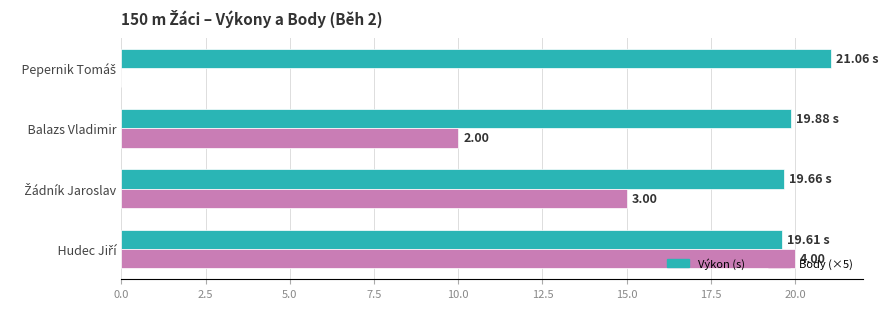

Which series has the largest total across all categories?

Výkon (s)